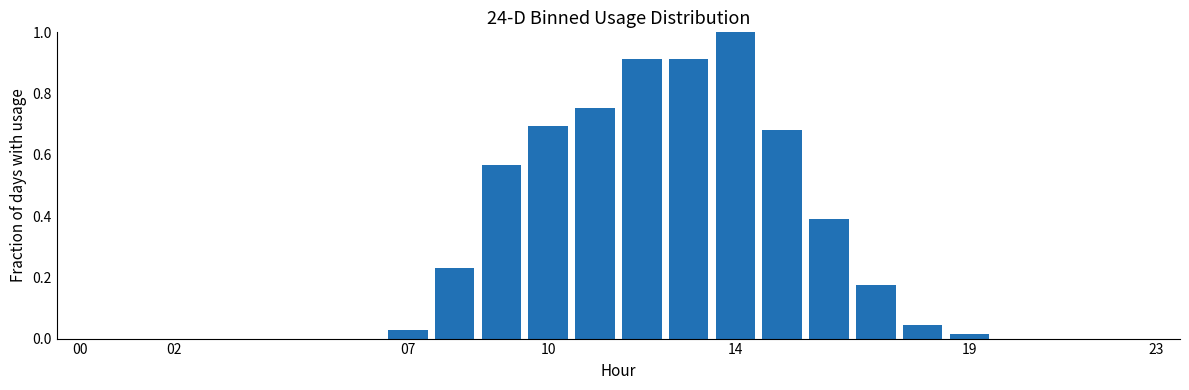

What is the greatest value displayed?

1.0